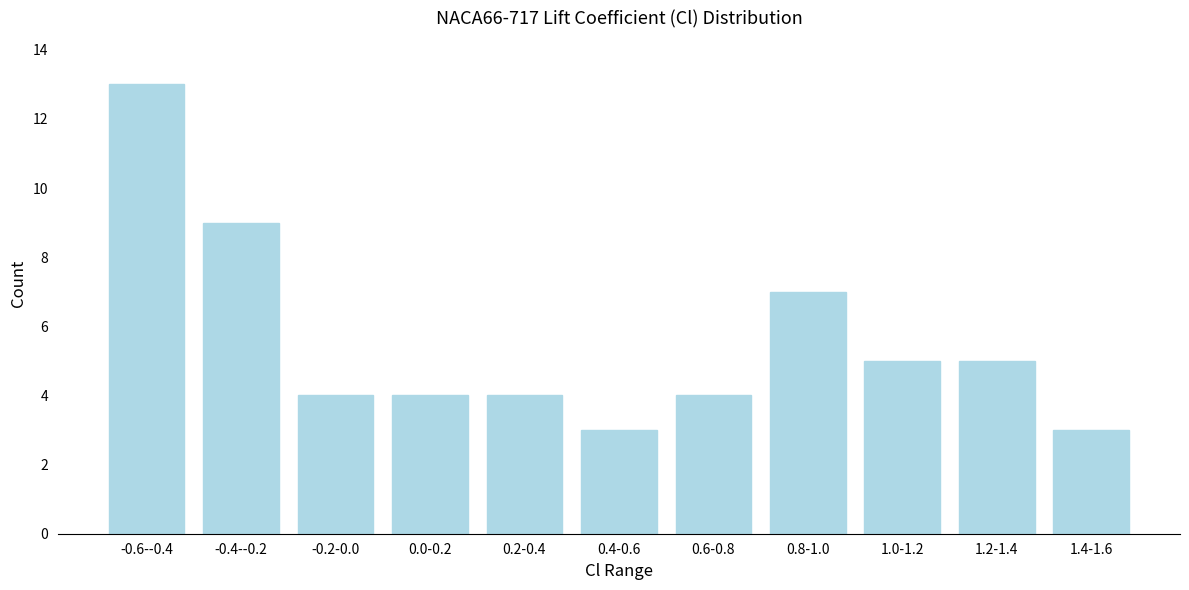

Reading left to right, transcribe all the data shown in this chart.

-0.6--0.4=13	-0.4--0.2=9	-0.2-0.0=4	0.0-0.2=4	0.2-0.4=4	0.4-0.6=3	0.6-0.8=4	0.8-1.0=7	1.0-1.2=5	1.2-1.4=5	1.4-1.6=3